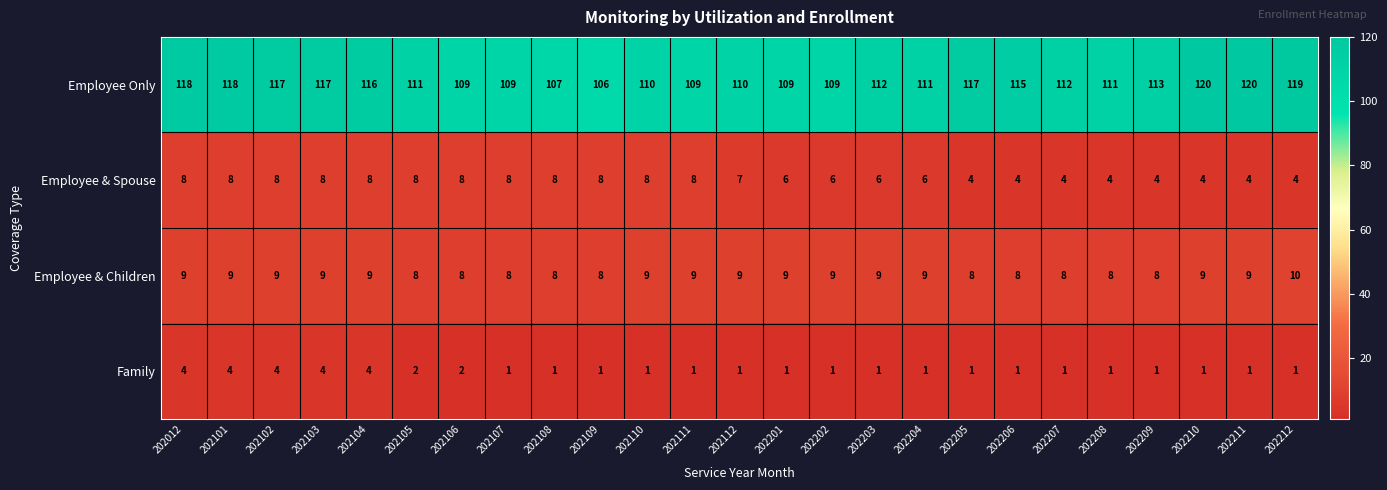

How many Family values are between 1 and 2?

20